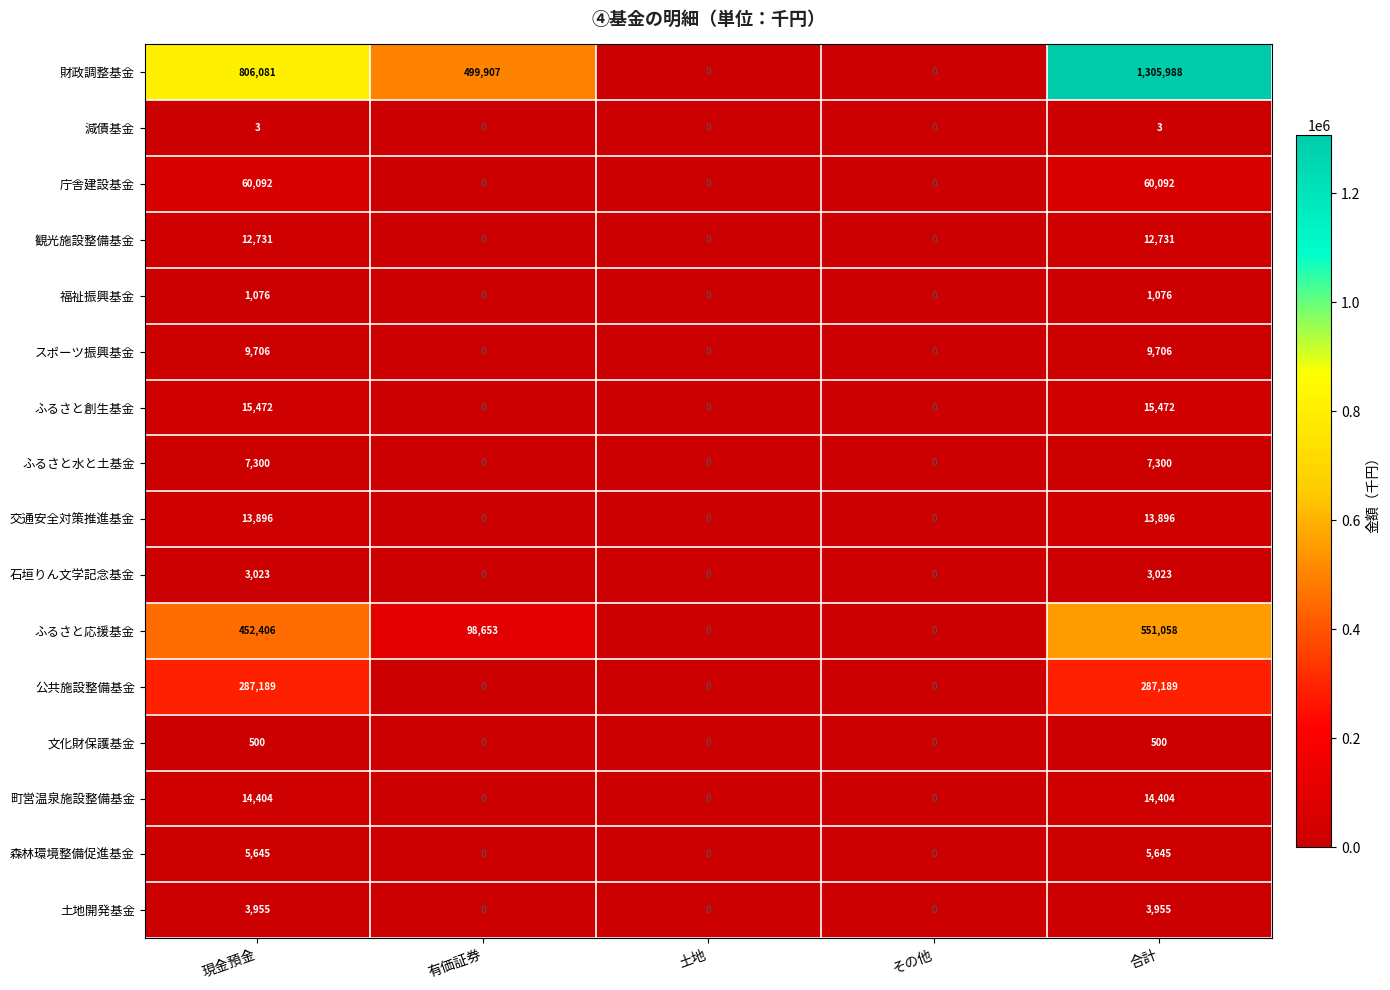

The value of 交通安全対策推進基金 at 現金預金 is 21627. True or false?

False